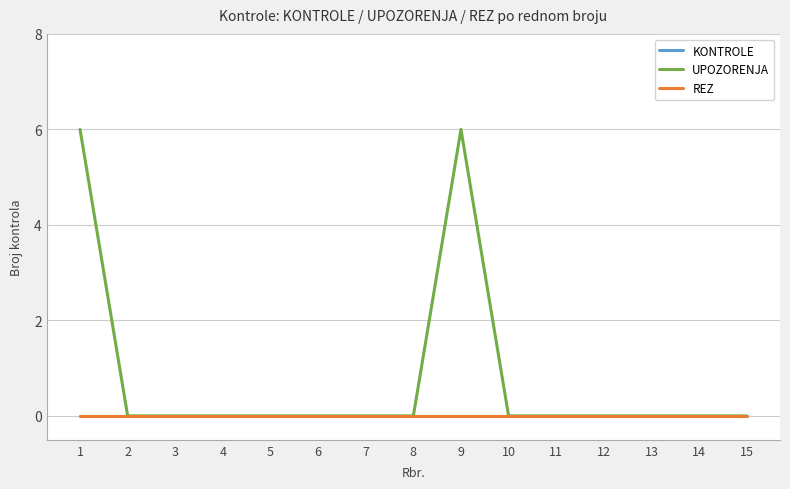

The UPOZORENJA series shows 2 at 12. True or false?

False